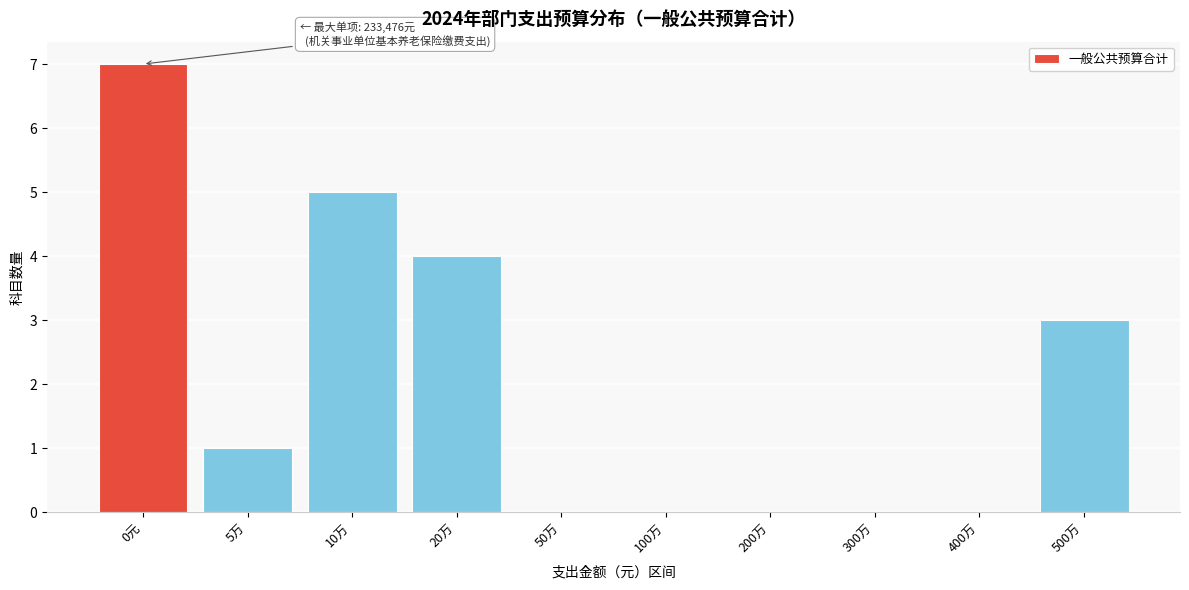

Reading right to left, transcribe all the data shown in this chart.

500万=3	400万=0	300万=0	200万=0	100万=0	50万=0	20万=4	10万=5	5万=1	0元=7